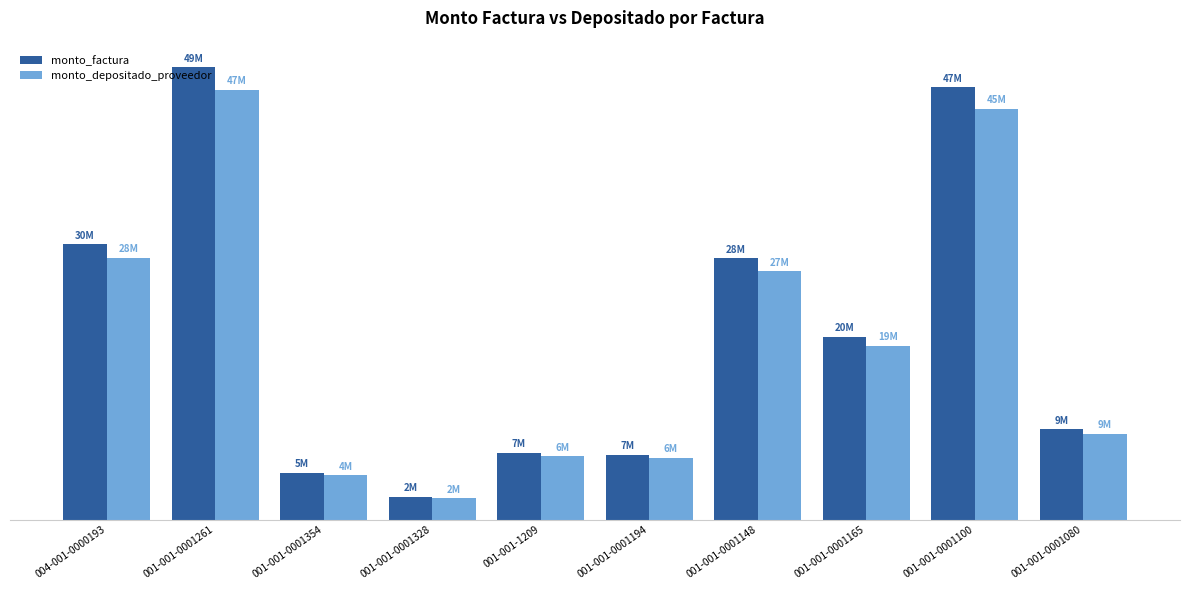

Does the chart contain stacked bars?

No